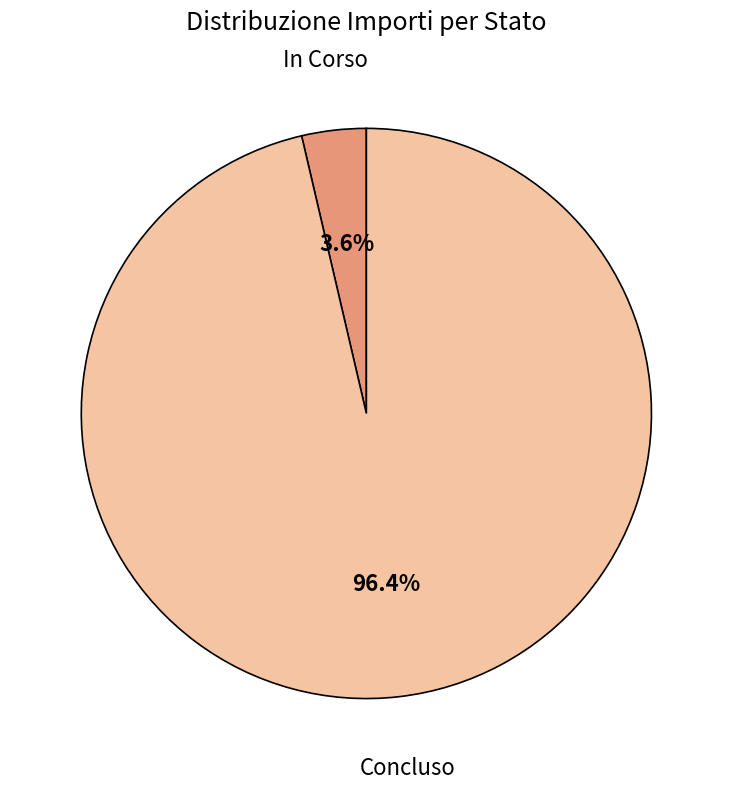

What is the smallest slice in the pie chart?

In Corso